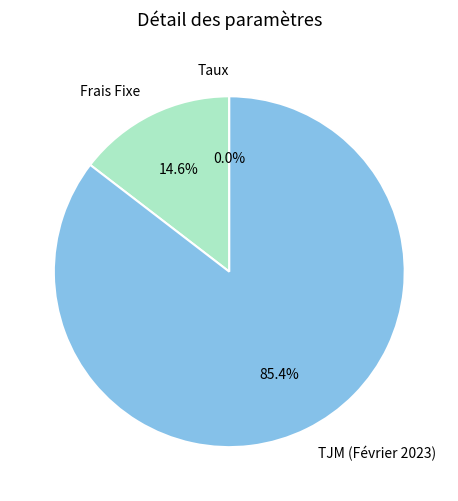

What percentage is NOT represented by Frais Fixe?

85.4%